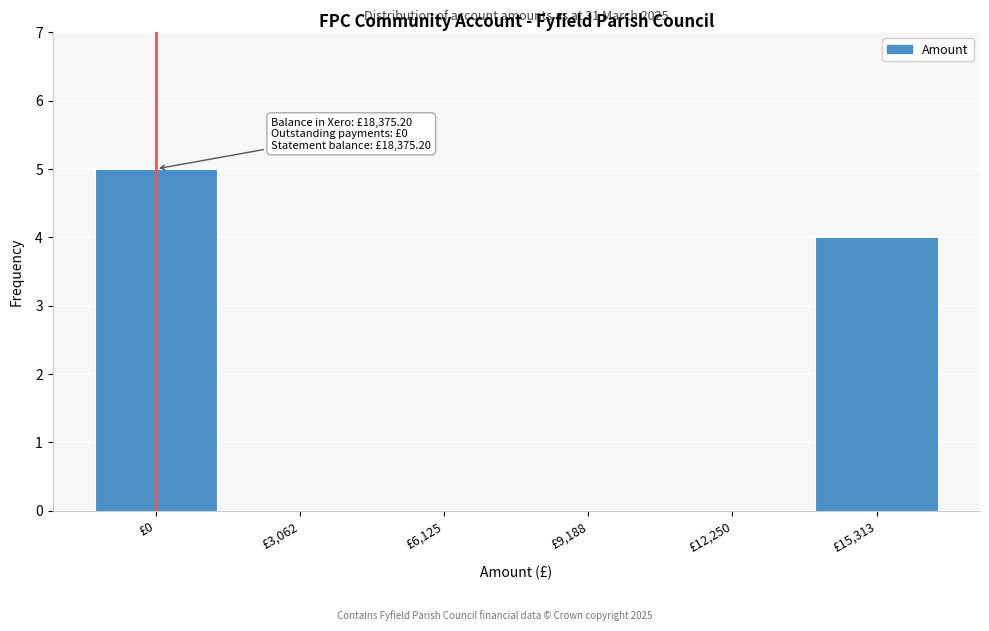

Reading left to right, transcribe all the data shown in this chart.

£0=5	£3,062=0	£6,125=0	£9,188=0	£12,250=0	£15,313=4